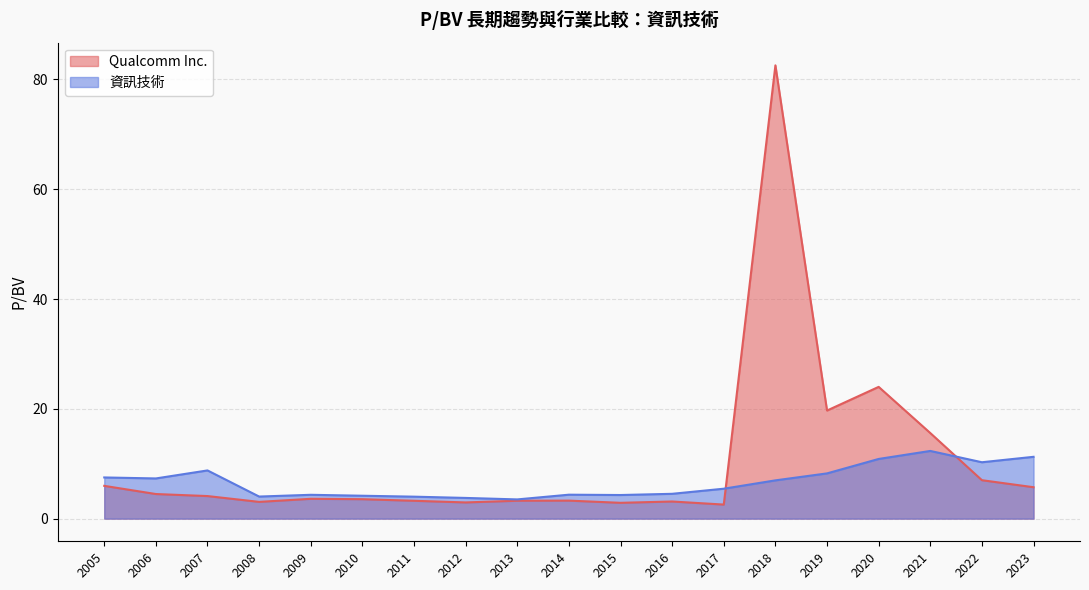

At which category is the sum across all series the highest?

2018